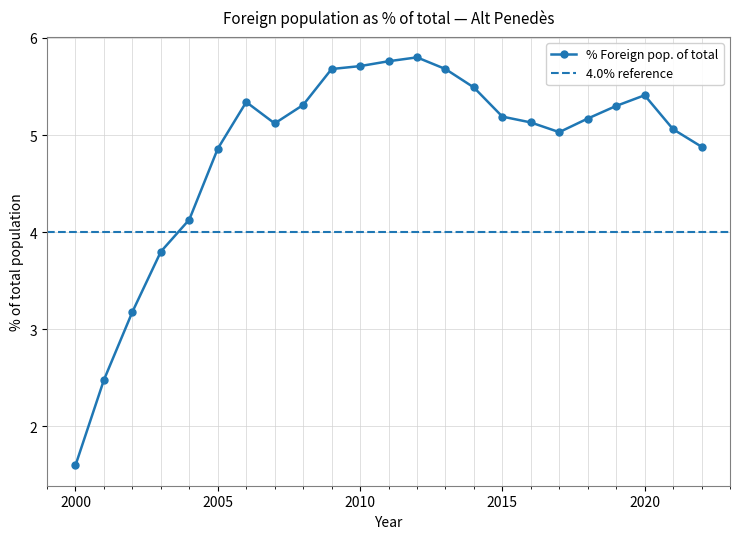

Rank the categories by value from lowest to highest.

2000, 2001, 2002, 2003, 2004, 2005, 2022, 2017, 2021, 2007, 2016, 2018, 2015, 2019, 2008, 2006, 2020, 2014, 2013, 2009, 2010, 2011, 2012